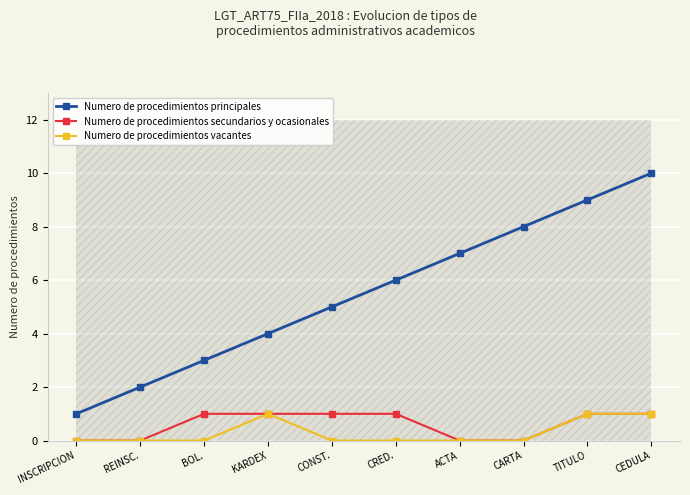

True or false: Numero de procedimientos principales and Numero de procedimientos secundarios y ocasionales intersect in this chart.

False